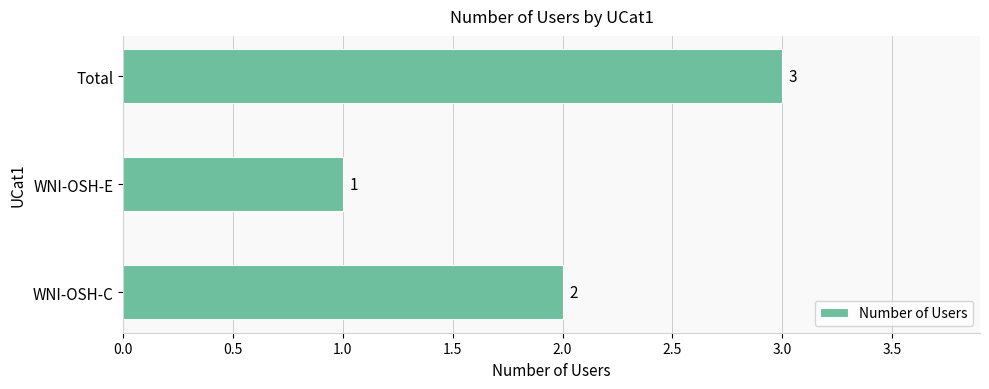

True or false: the data shows 1 at WNI-OSH-C.

False